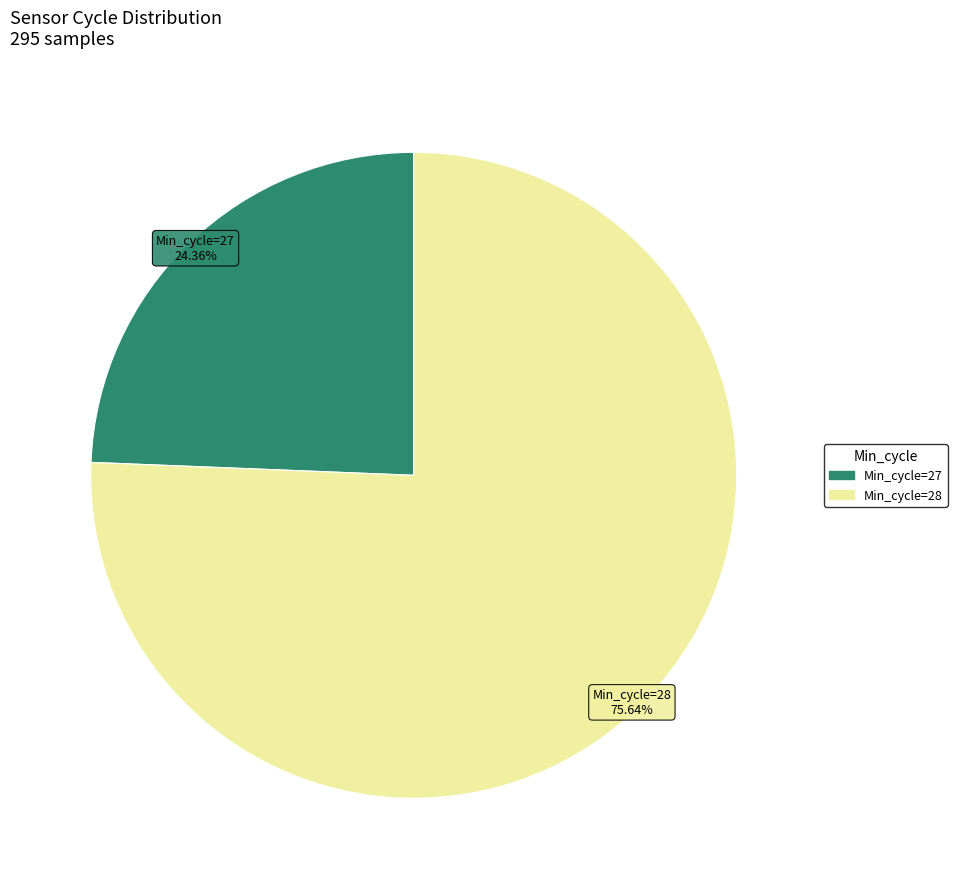

Between Min_cycle=28 and Min_cycle=27, which is larger?

Min_cycle=28